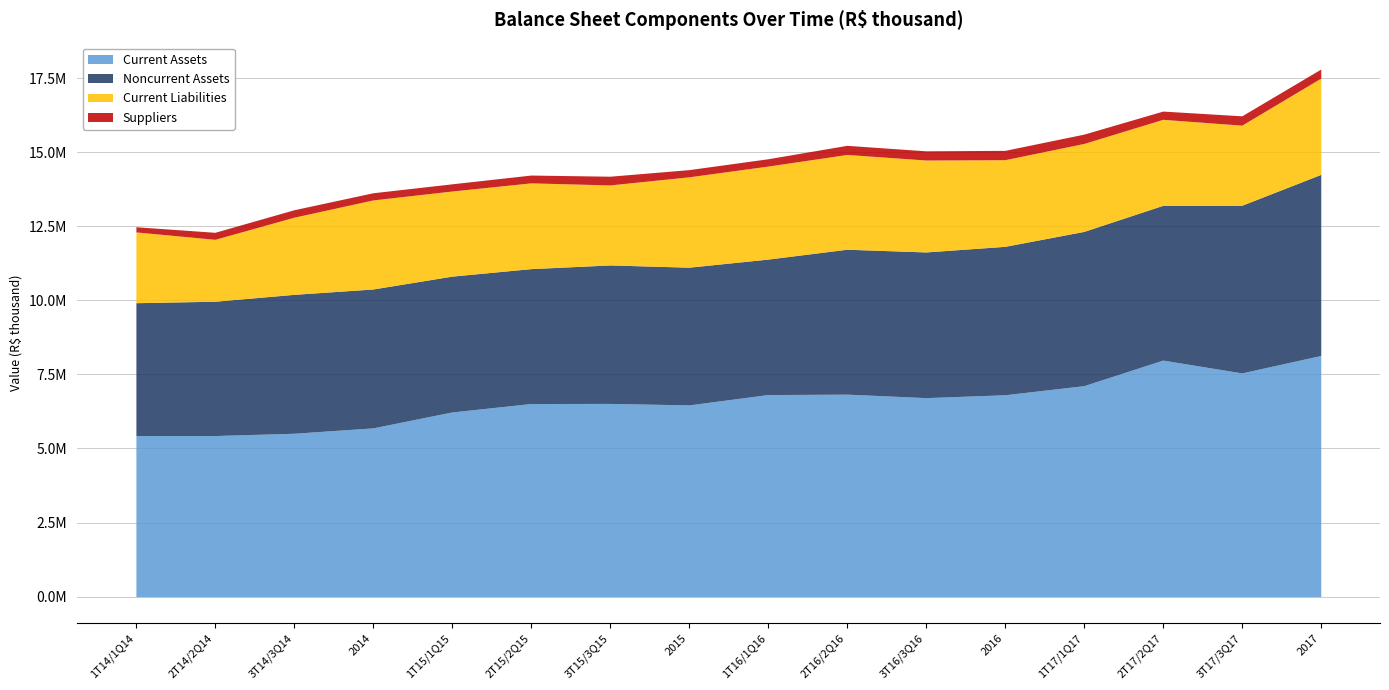

Read the Suppliers value at 1T17/1Q17, to the nearest 50.

314750